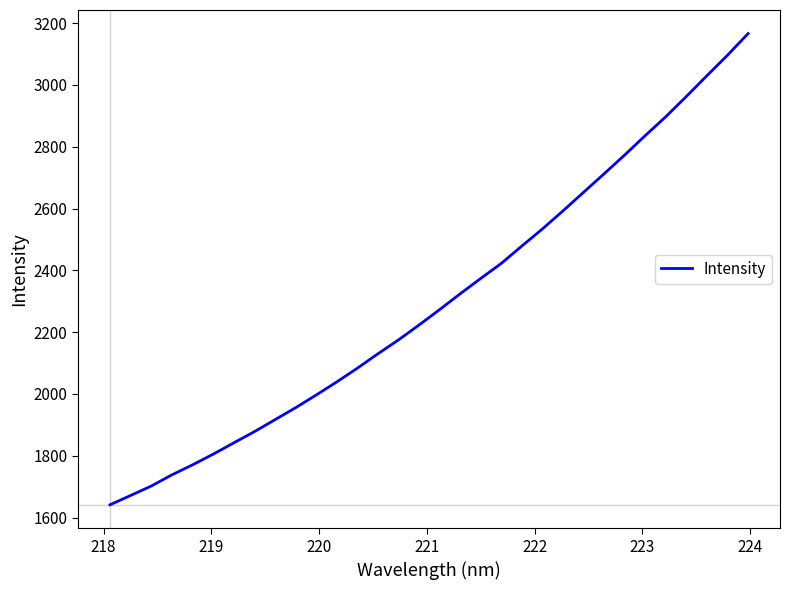

Reading left to right, transcribe all the data shown in this chart.

1641.3	1671.4	1701.9	1738.0	1770.3	1804.8	1841.4	1877.6	1916.4	1955.1	1996.1	2038.6	2083.0	2129.7	2174.7	2222.9	2272.7	2324.0	2373.7	2422.4	2478.7	2534.1	2592.6	2652.6	2712.6	2773.3	2836.2	2897.3	2962.9	3030.1	3096.4	3166.2